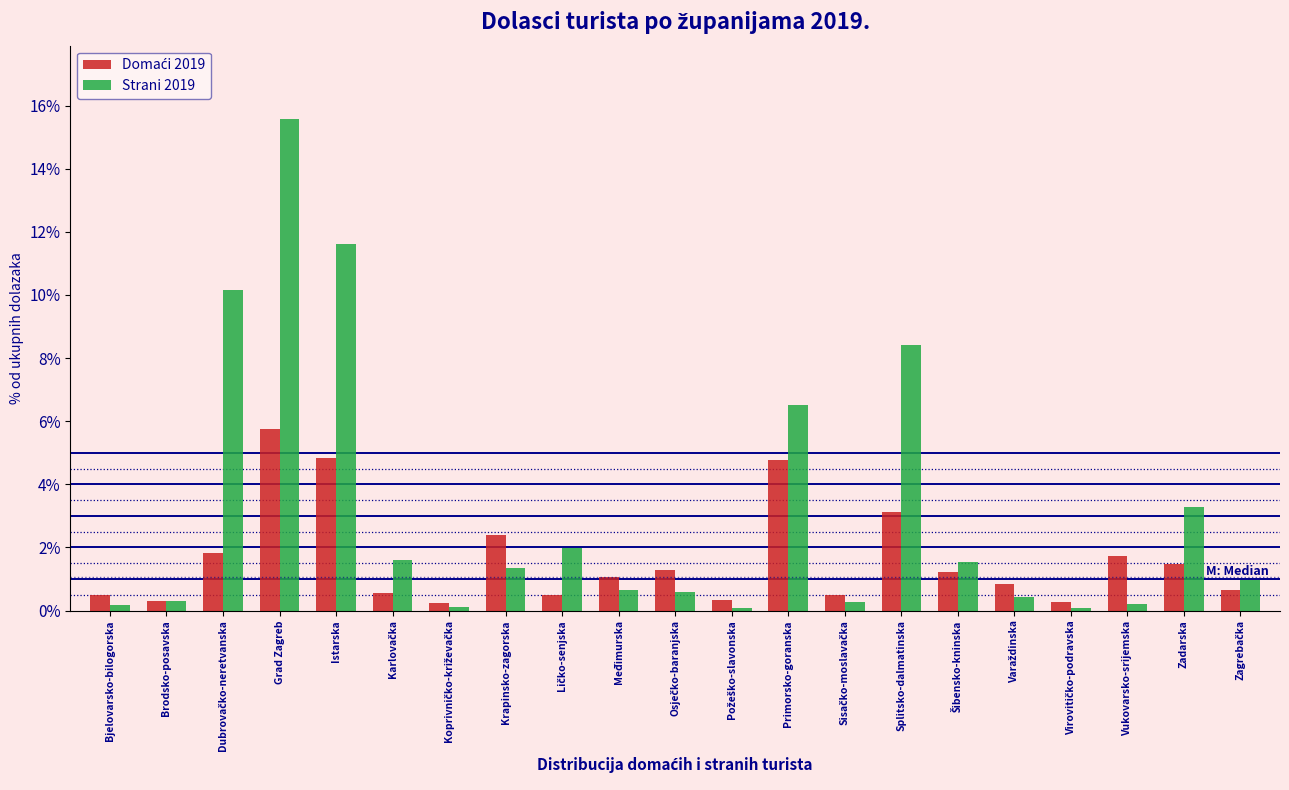

Which series has the largest total across all categories?

Strani 2019